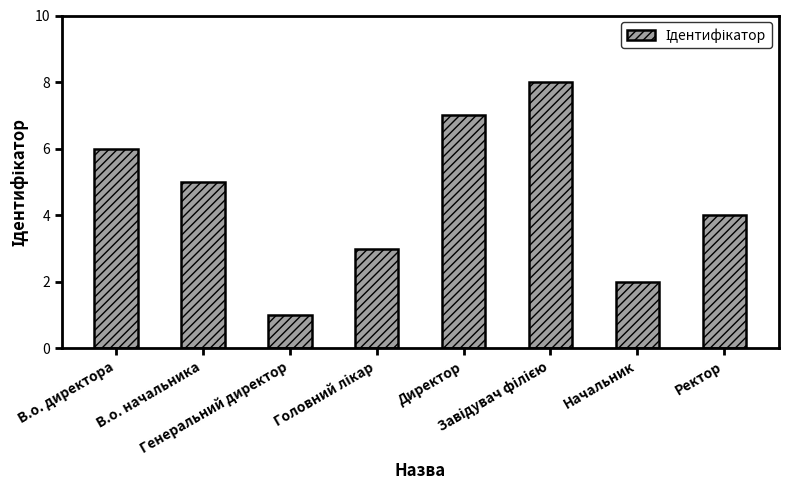

The chart shows a value of 3 at В.о. начальника. True or false?

False